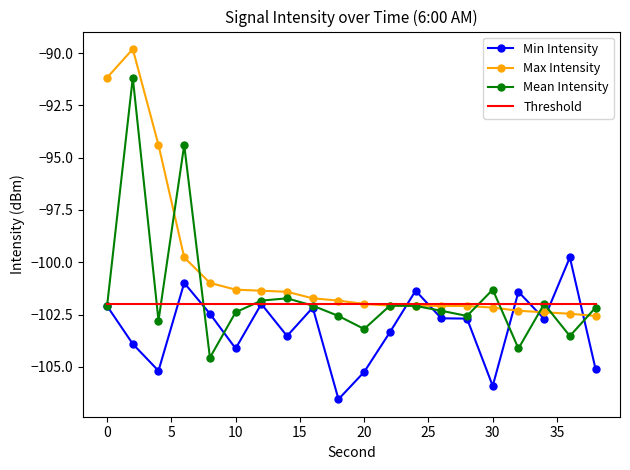

True or false: Threshold and Max Intensity intersect in this chart.

True